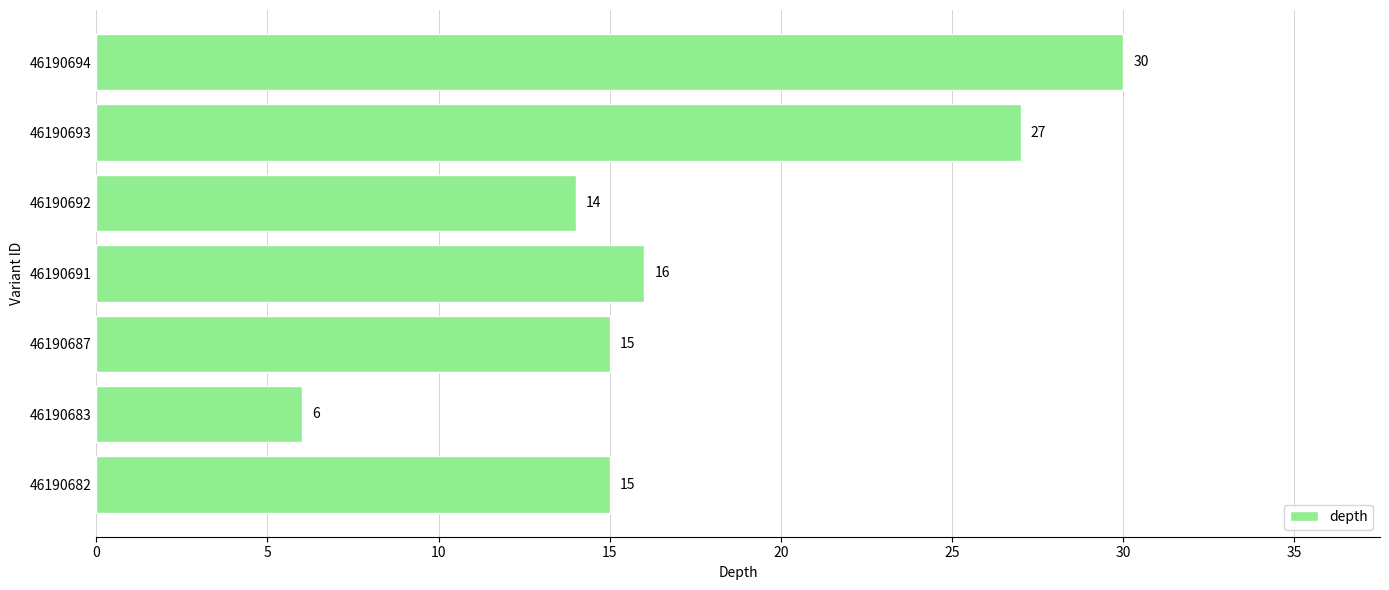

The chart shows a value of 16 at 46190691. True or false?

True